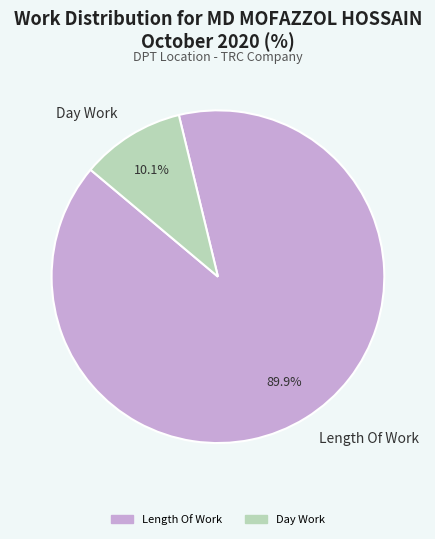

Count the number of slices in the pie.

2